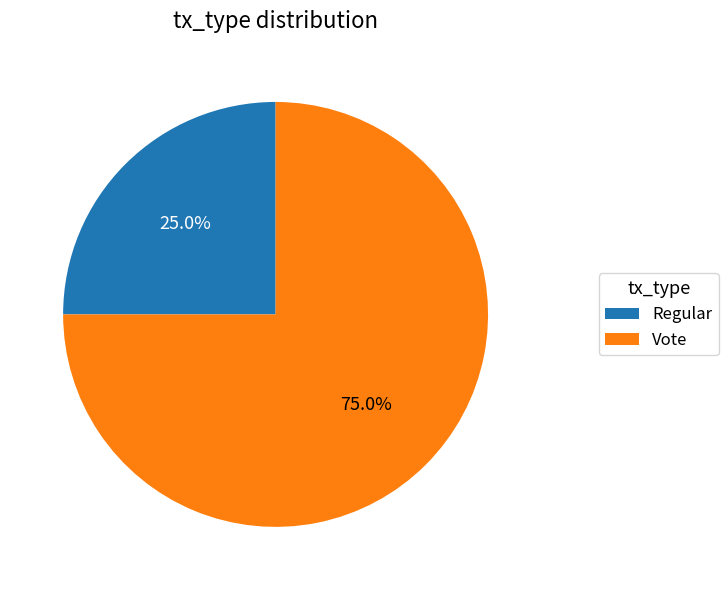

Between Regular and Vote, which is larger?

Vote